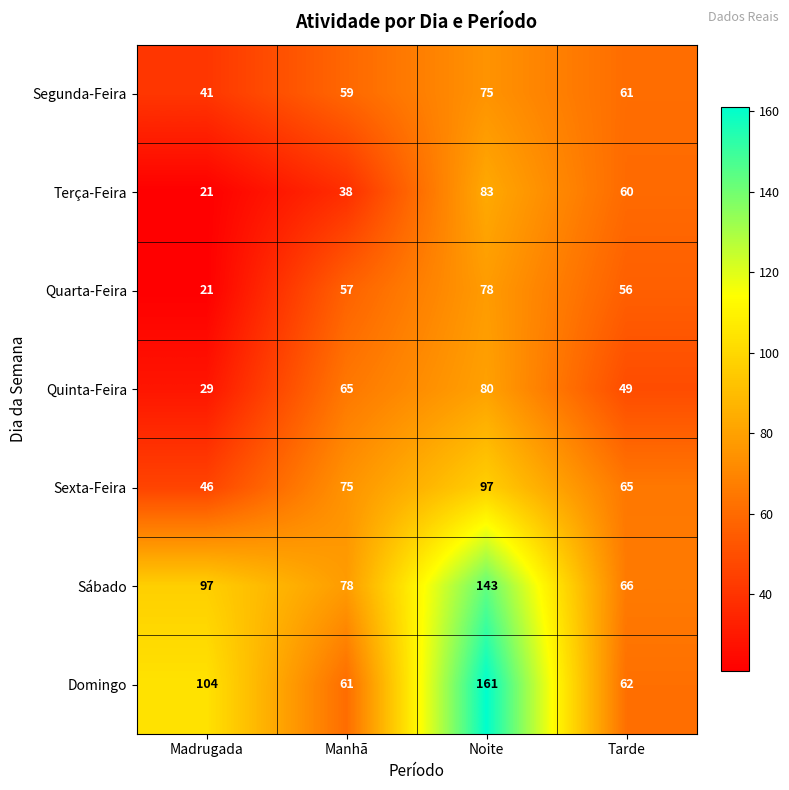

How many values in the Quarta-Feira series are below 57?

2